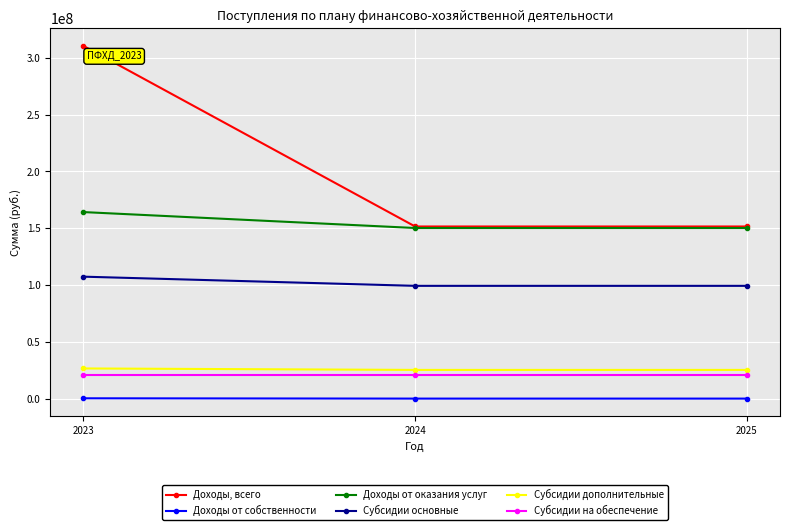

What value does the Субсидии дополнительные series have at 2023?

26574667.6